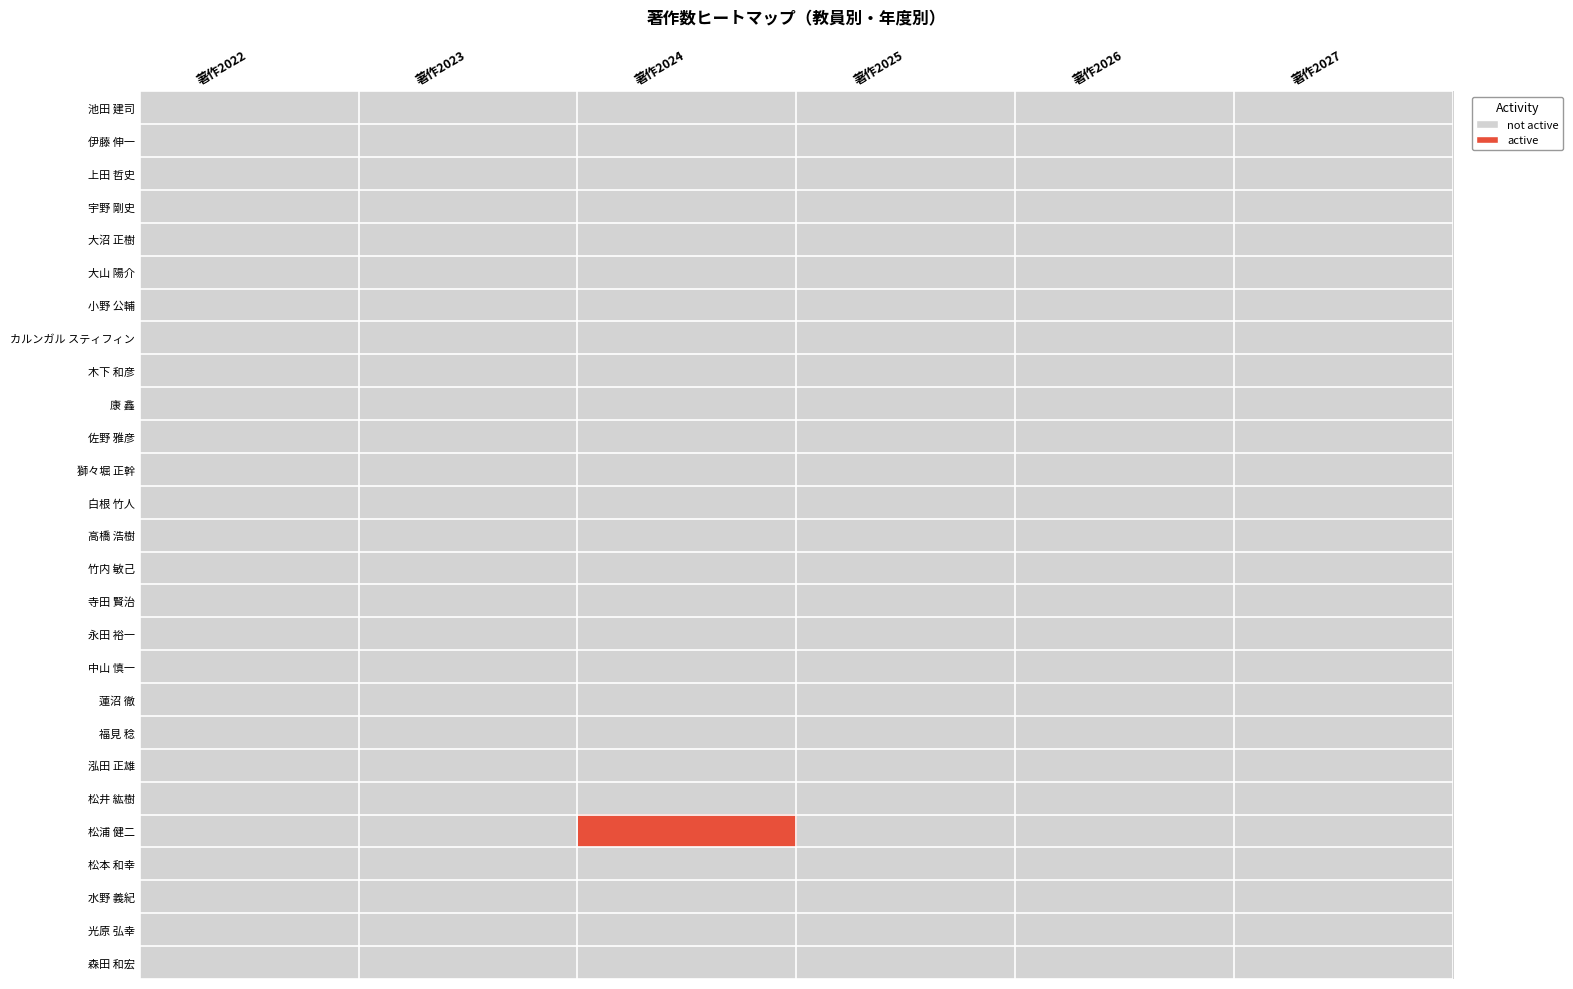

Rank the series at 著作2024 from lowest to highest value.

池田 建司, 伊藤 伸一, 上田 哲史, 宇野 剛史, 大沼 正樹, 大山 陽介, 小野 公輔, カルンガル スティフィン, 木下 和彦, 康 鑫, 佐野 雅彦, 獅々堀 正幹, 白根 竹人, 高橋 浩樹, 竹内 敏己, 寺田 賢治, 永田 裕一, 中山 慎一, 蓮沼 徹, 福見 稔, 泓田 正雄, 松井 紘樹, 松本 和幸, 水野 義紀, 光原 弘幸, 森田 和宏, 松浦 健二